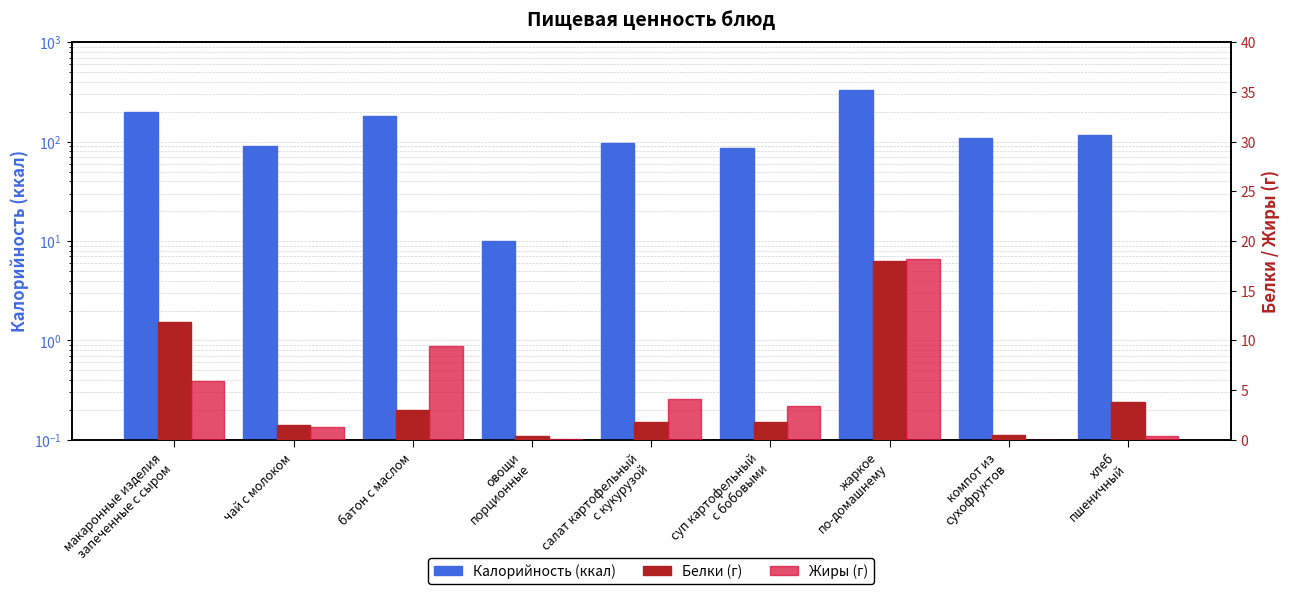

At хлеб
пшеничный, list the series in order from smallest to largest.

Жиры (г), Белки (г), Калорийность (ккал)